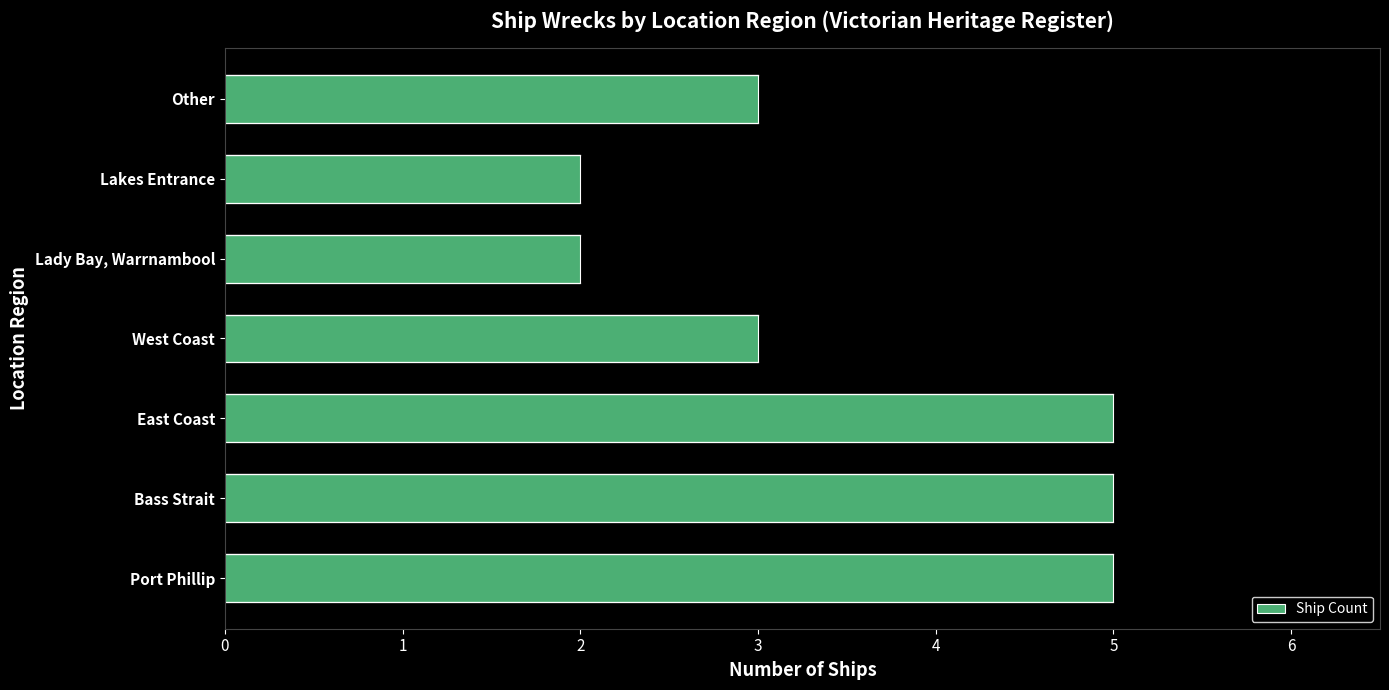

The chart shows a value of 2 at Lakes Entrance. True or false?

True